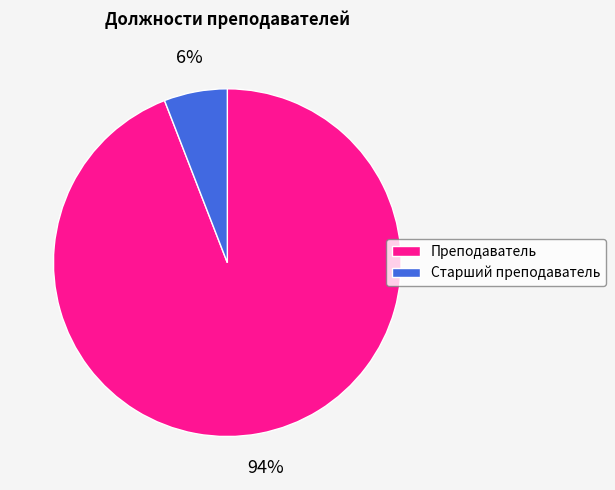

Which category has the biggest portion of the pie?

Преподаватель